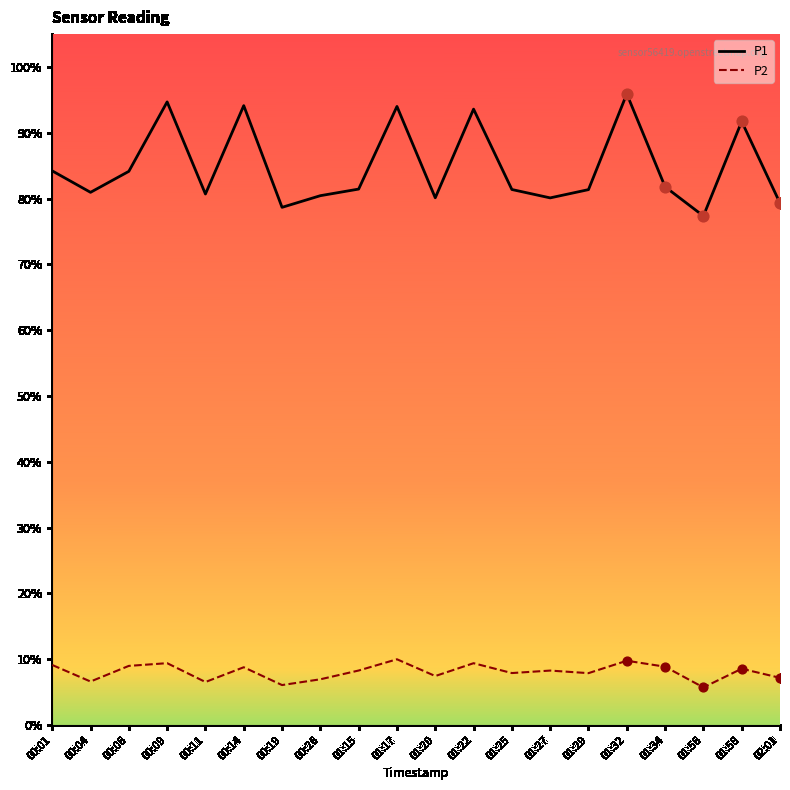

Which series has the widest spread of values?

P1